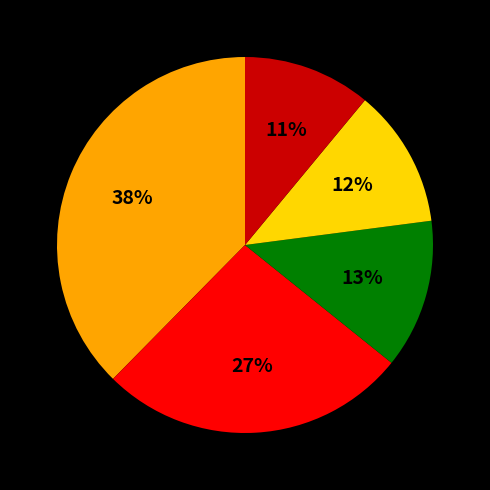

To the nearest percent, what is the average slice percentage?

20%